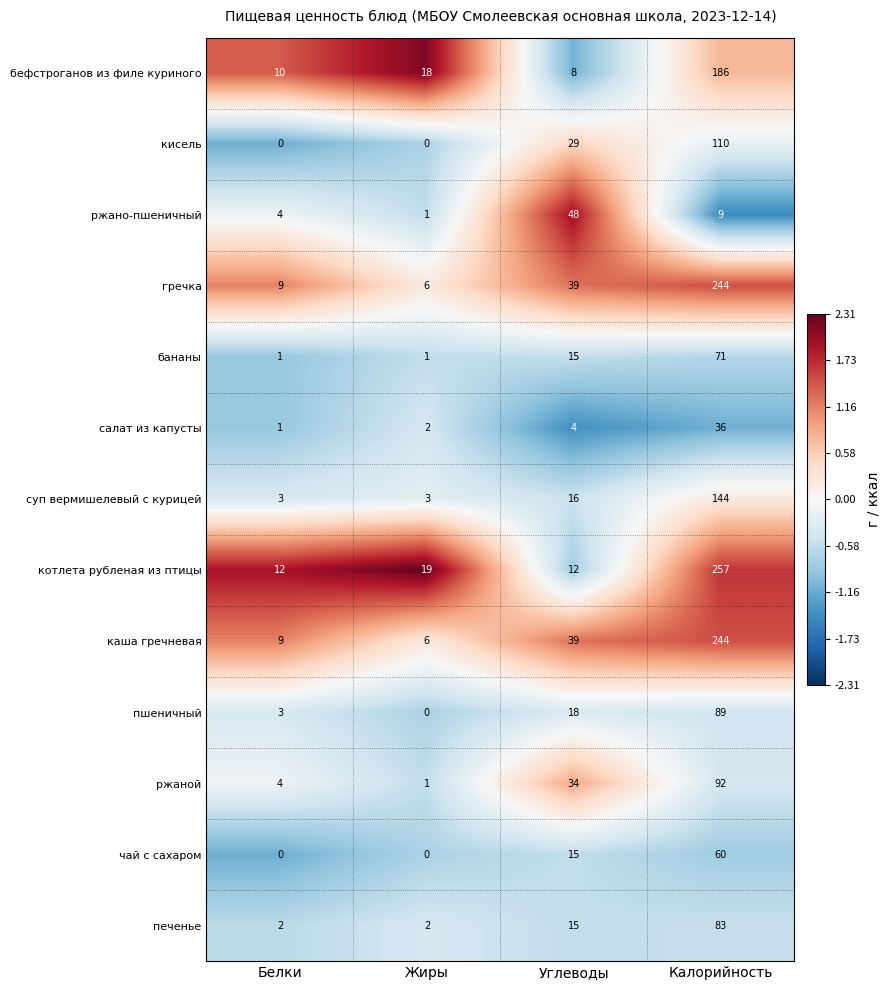

How many categories are shown in the chart?

4